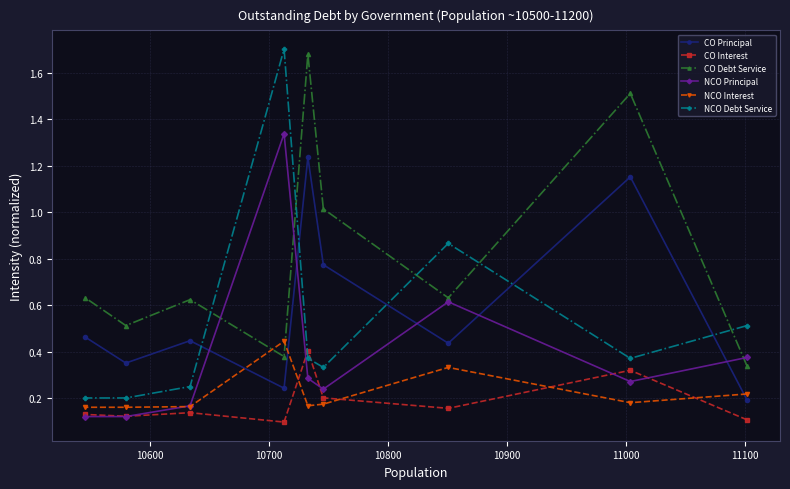

Which series has the largest range (max minus min)?

NCO Debt Service